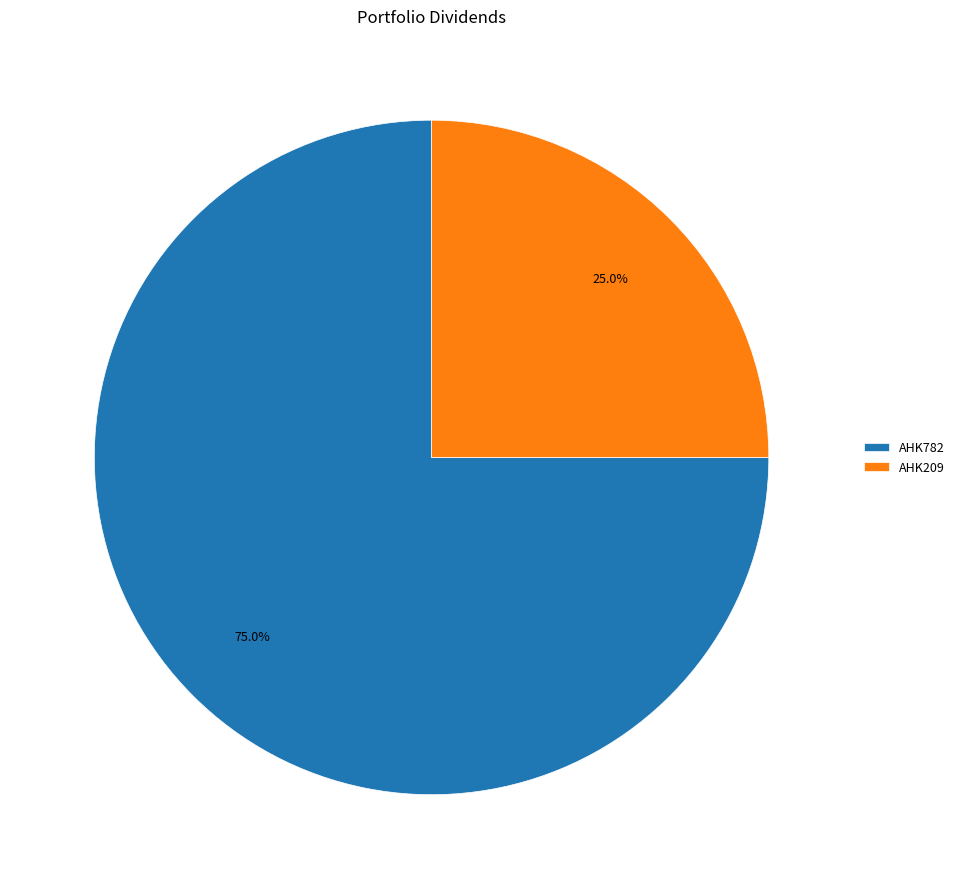

Which slice represents more than half of the pie?

AHK782